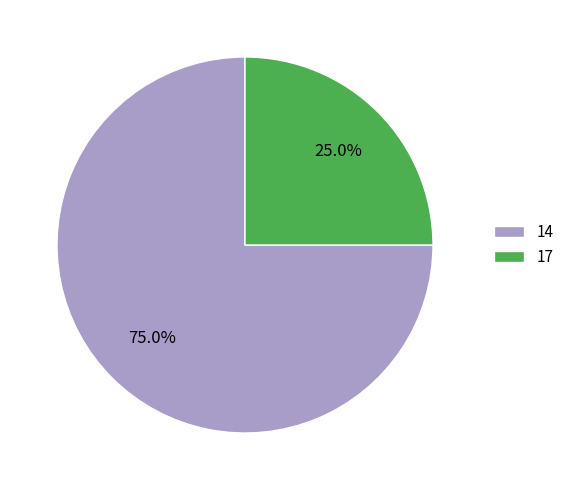

The 17 slice represents 12% of the pie. True or false?

False